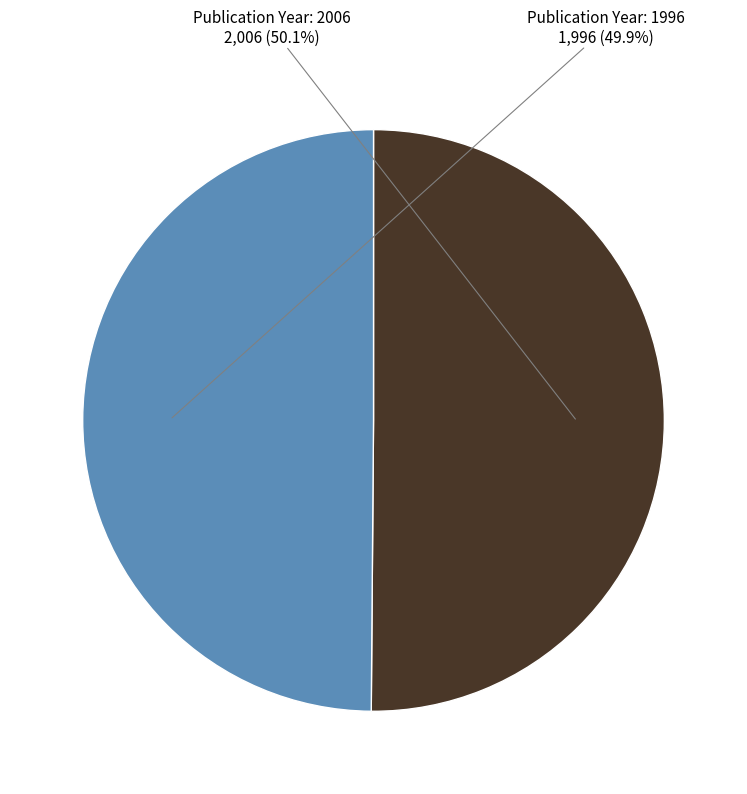

Is there a majority slice in this chart?

Yes